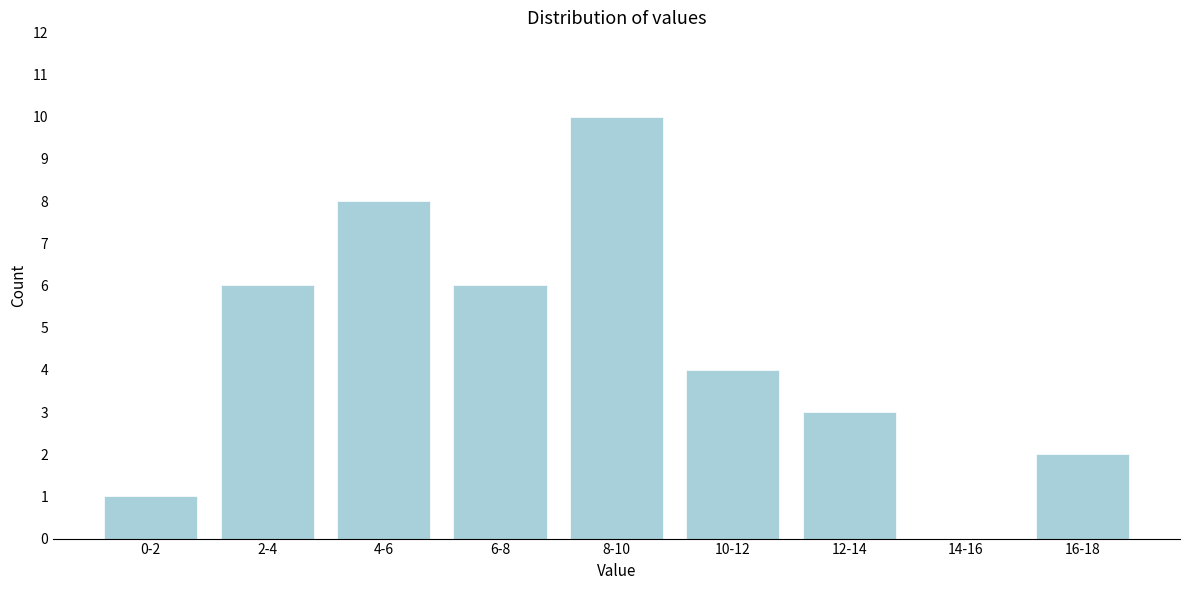

Reading left to right, what are all the values shown in this chart?

0-2=1	2-4=6	4-6=8	6-8=6	8-10=10	10-12=4	12-14=3	14-16=0	16-18=2